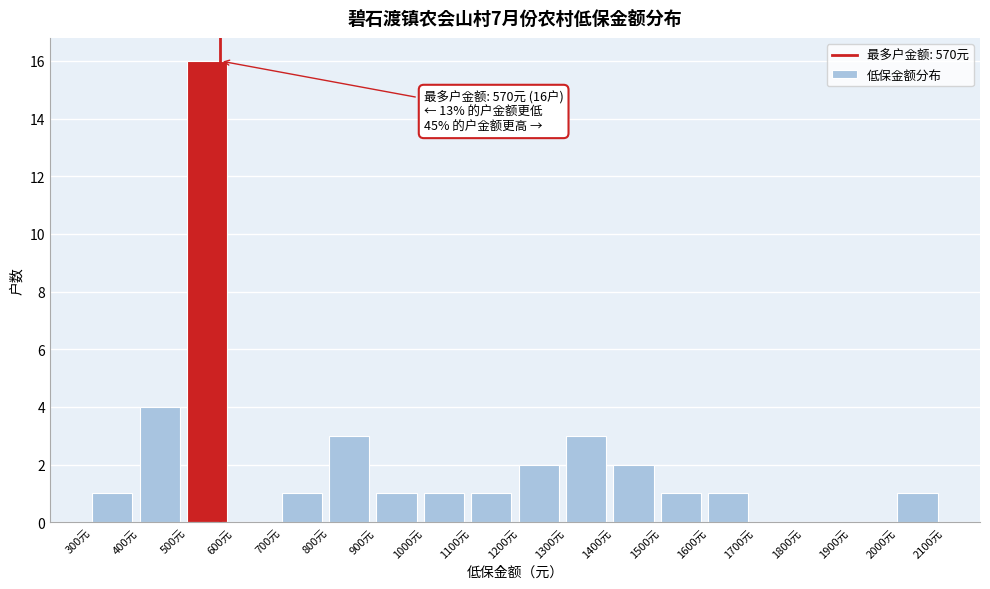

Over which range of the x-axis is the bar tallest?

500 to 600